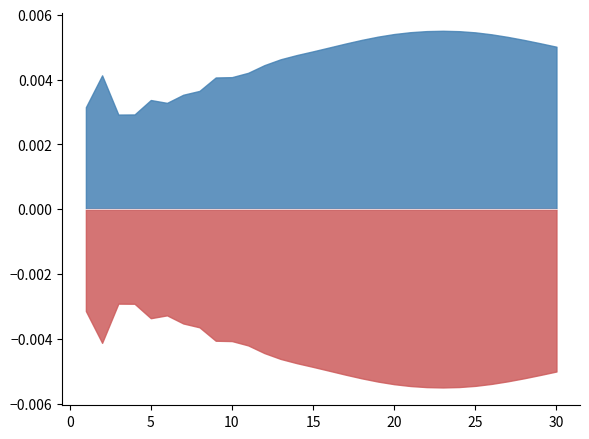

At which category is the sum across all series the highest?

26